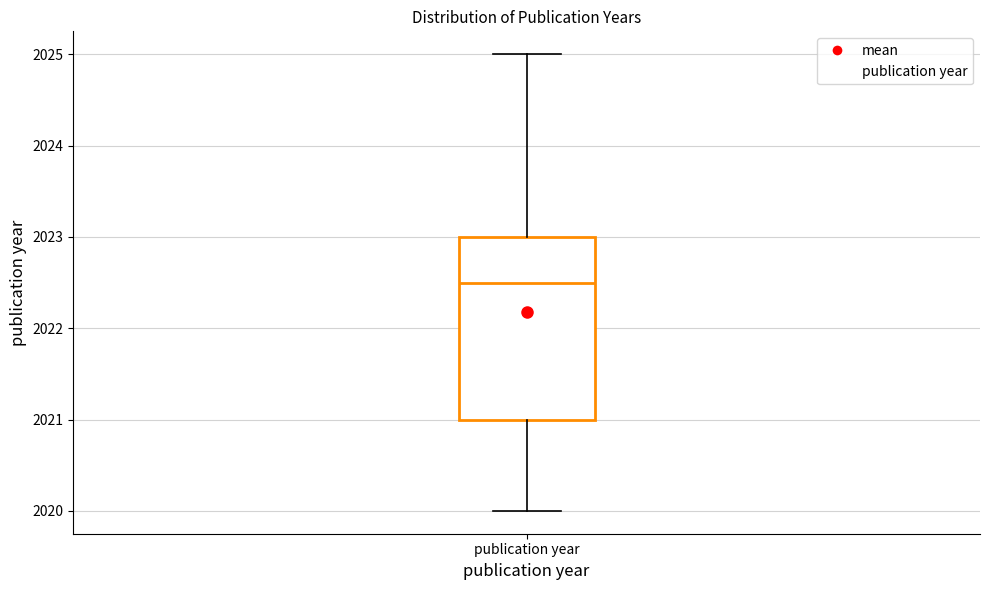

Read this box plot against the y-axis: the position of the median line, the range covered by the box, and the ends of both whiskers. The values are not printed on the chart, so give them approximately, as read against the axis.

median 2022.5, box 2021.0 to 2023.0, whiskers 2020.0 to 2025.0